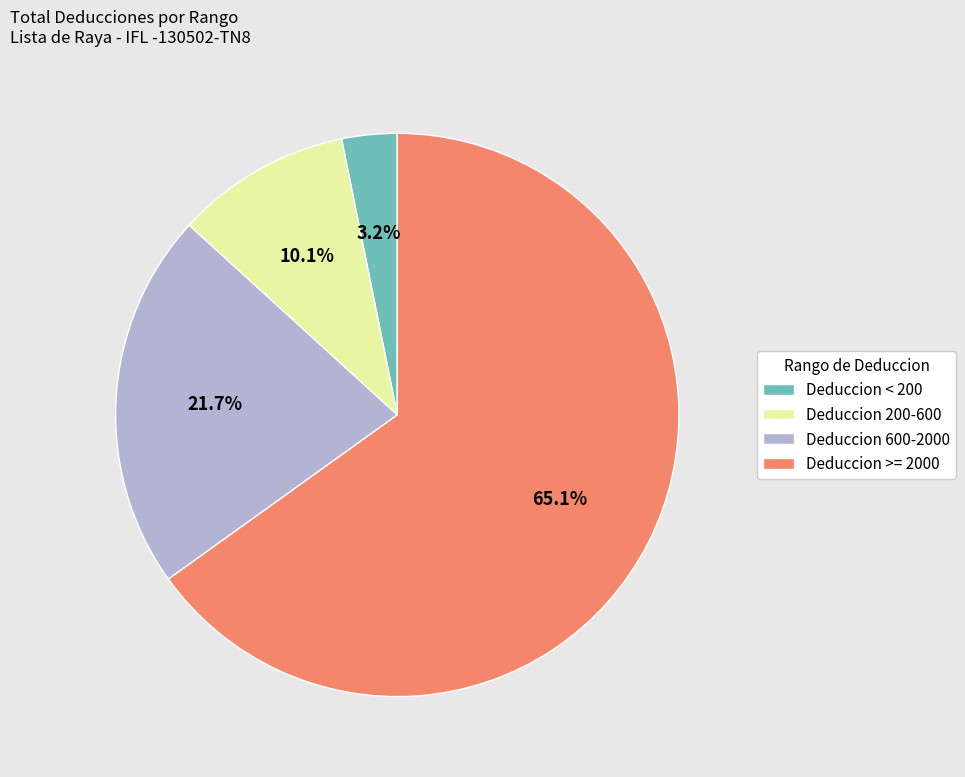

To the nearest percent, what is the difference between the largest and smallest slice percentages?

62%